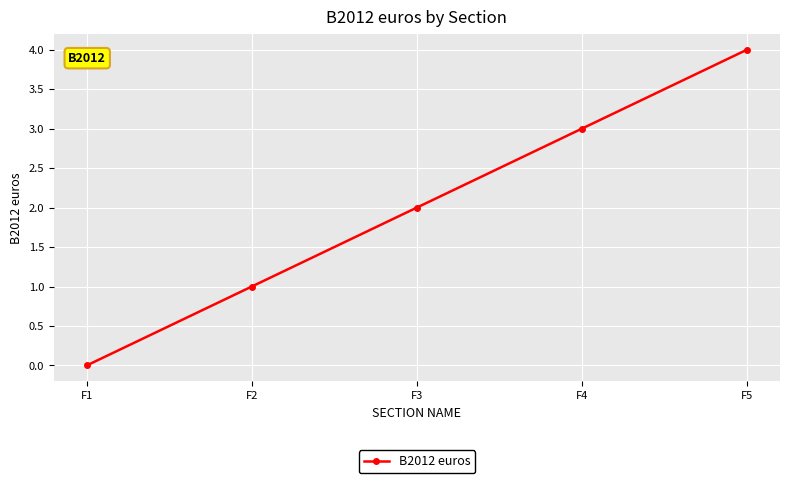

Between F2 and F3, which is larger?

F3